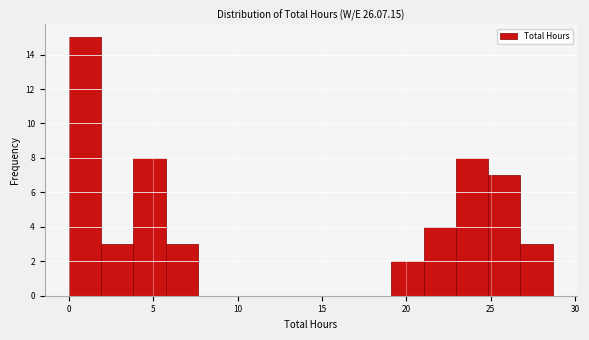

Around what value on the x-axis is the tallest bar? Give the approximate position of its centre, as read against the axis.

1.0